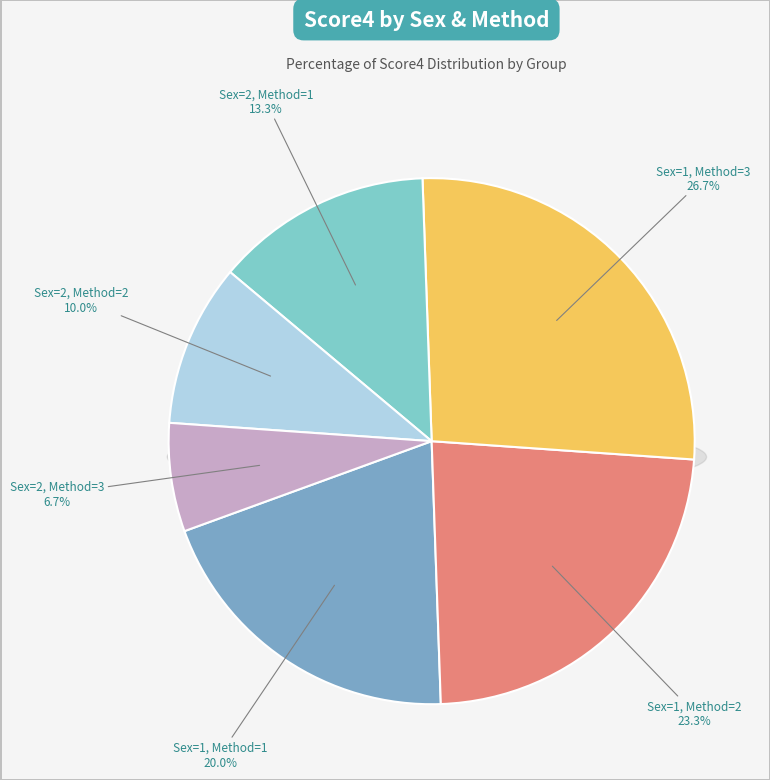

How much of the chart is everything except Sex=1, Method=3?

73.3%